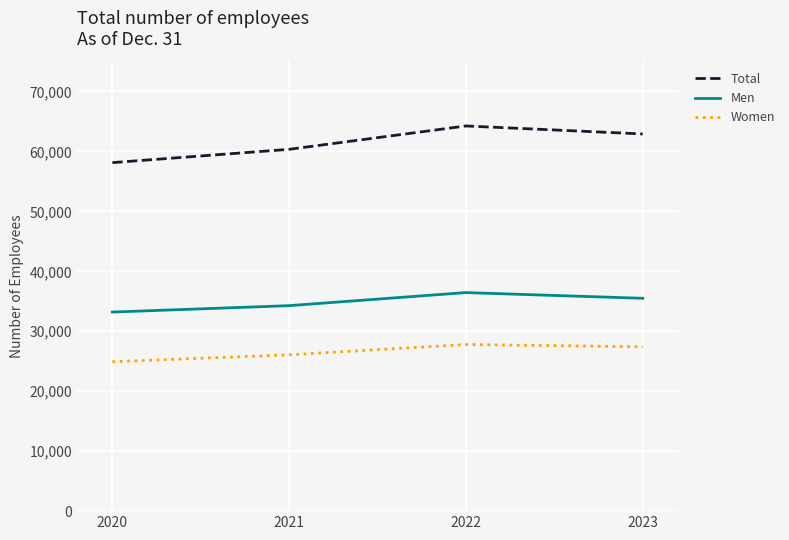

The value of Women at 2021 is 10277. True or false?

False